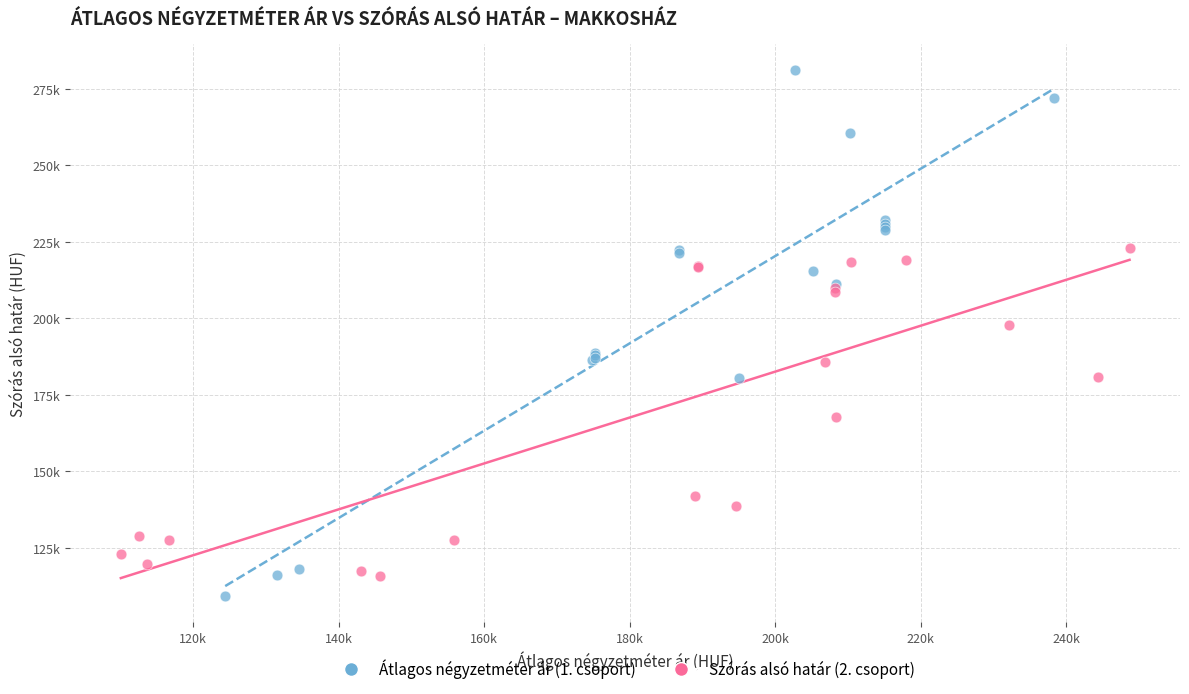

What are all the series names shown in the legend?

Átlagos négyzetméter ár (1. csoport), Szórás alsó határ (2. csoport)